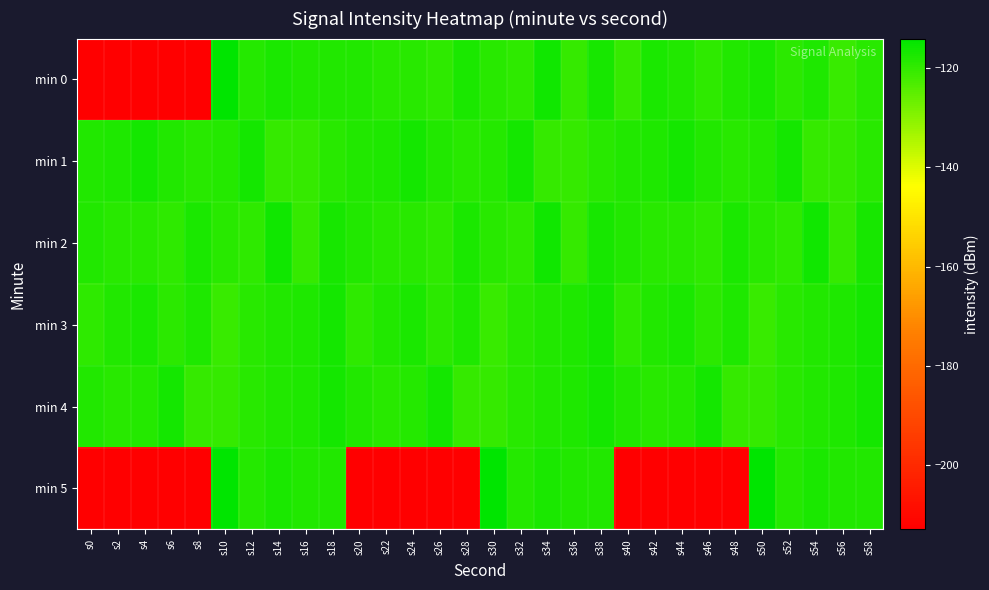

Reading left to right, transcribe all the data shown in this chart.

min 0: s0=-213.3	s2=-213.3	s4=-213.3	s6=-213.3	s8=-213.3	s10=-114.3	s12=-118.4	s14=-117.4	s16=-118.1	s18=-118.0	s20=-117.9	s22=-118.7	s24=-118.9	s26=-119.7	s28=-117.4	s30=-118.7	s32=-119.5	s34=-116.0	s36=-120.5	s38=-116.9	s40=-120.3	s42=-117.5	s44=-118.0	s46=-119.8	s48=-118.1	s50=-117.3	s52=-119.2	s54=-117.7	s56=-120.9	s58=-118.9
min 1: s0=-118.0	s2=-117.6	s4=-116.3	s6=-118.2	s8=-118.7	s10=-118.6	s12=-116.4	s14=-120.3	s16=-120.3	s18=-118.9	s20=-118.0	s22=-117.6	s24=-116.3	s26=-118.2	s28=-118.7	s30=-118.6	s32=-116.4	s34=-120.3	s36=-120.3	s38=-118.9	s40=-118.0	s42=-117.6	s44=-116.3	s46=-118.2	s48=-118.7	s50=-118.6	s52=-116.4	s54=-120.3	s56=-120.3	s58=-118.9
min 2: s0=-117.9	s2=-118.7	s4=-118.9	s6=-119.7	s8=-117.4	s10=-118.7	s12=-119.5	s14=-116.0	s16=-120.5	s18=-116.9	s20=-117.9	s22=-118.7	s24=-118.9	s26=-119.7	s28=-117.4	s30=-118.7	s32=-119.5	s34=-116.0	s36=-120.5	s38=-116.9	s40=-117.9	s42=-118.7	s44=-118.9	s46=-119.7	s48=-117.4	s50=-118.7	s52=-119.5	s54=-116.0	s56=-120.5	s58=-116.9
min 3: s0=-119.8	s2=-118.1	s4=-117.3	s6=-119.2	s8=-117.7	s10=-120.9	s12=-118.9	s14=-118.0	s16=-117.6	s18=-116.3	s20=-119.8	s22=-118.1	s24=-117.3	s26=-119.2	s28=-117.7	s30=-120.9	s32=-118.9	s34=-118.0	s36=-117.6	s38=-116.3	s40=-119.8	s42=-118.1	s44=-117.3	s46=-119.2	s48=-117.7	s50=-120.9	s52=-118.9	s54=-118.0	s56=-117.6	s58=-116.3
min 4: s0=-118.2	s2=-118.7	s4=-118.6	s6=-116.4	s8=-120.3	s10=-120.3	s12=-118.9	s14=-118.0	s16=-117.6	s18=-116.3	s20=-118.2	s22=-118.7	s24=-118.6	s26=-116.4	s28=-120.3	s30=-120.3	s32=-118.9	s34=-118.0	s36=-117.6	s38=-116.3	s40=-118.2	s42=-118.7	s44=-118.6	s46=-116.4	s48=-120.3	s50=-120.3	s52=-118.9	s54=-118.0	s56=-117.6	s58=-116.3
min 5: s0=-213.3	s2=-213.3	s4=-213.3	s6=-213.3	s8=-213.3	s10=-114.3	s12=-118.4	s14=-117.4	s16=-118.1	s18=-118.0	s20=-213.3	s22=-213.3	s24=-213.3	s26=-213.3	s28=-213.3	s30=-114.3	s32=-118.4	s34=-117.4	s36=-118.1	s38=-118.0	s40=-213.3	s42=-213.3	s44=-213.3	s46=-213.3	s48=-213.3	s50=-114.3	s52=-118.4	s54=-117.4	s56=-118.1	s58=-118.0